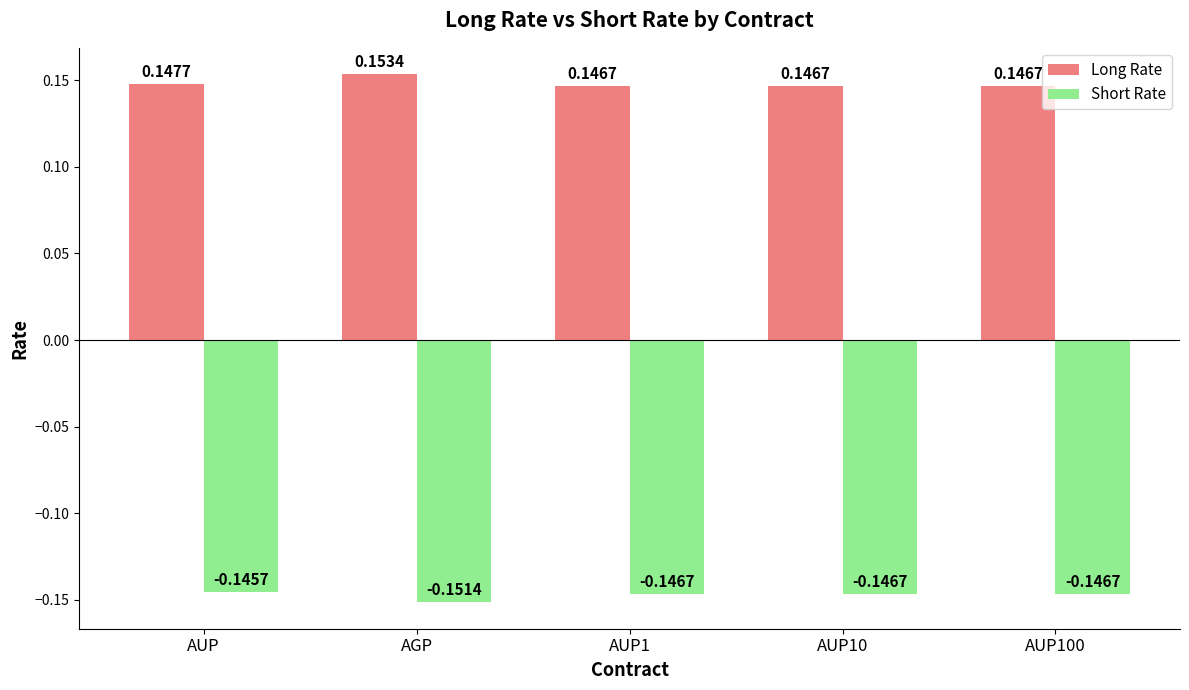

Which series has the largest total across all categories?

Long Rate